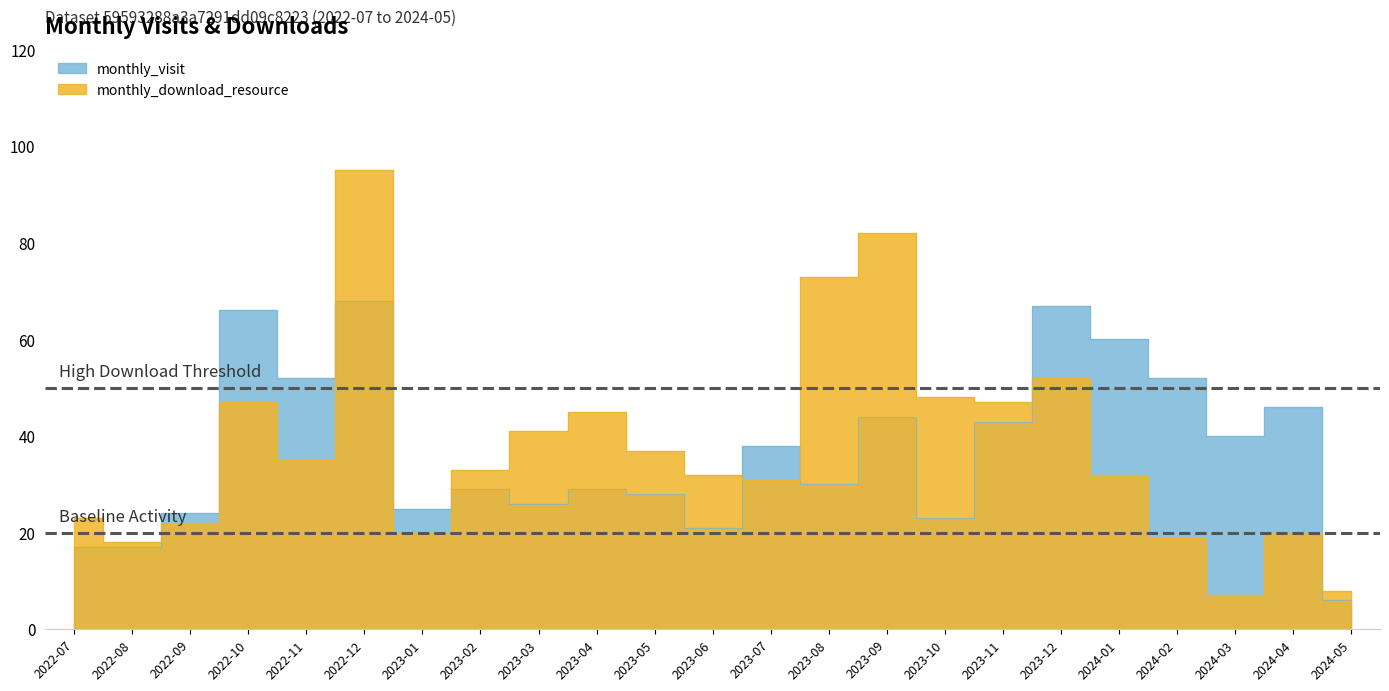

Which series ends up on top after the final intersection of monthly_visit and monthly_download_resource?

monthly_download_resource